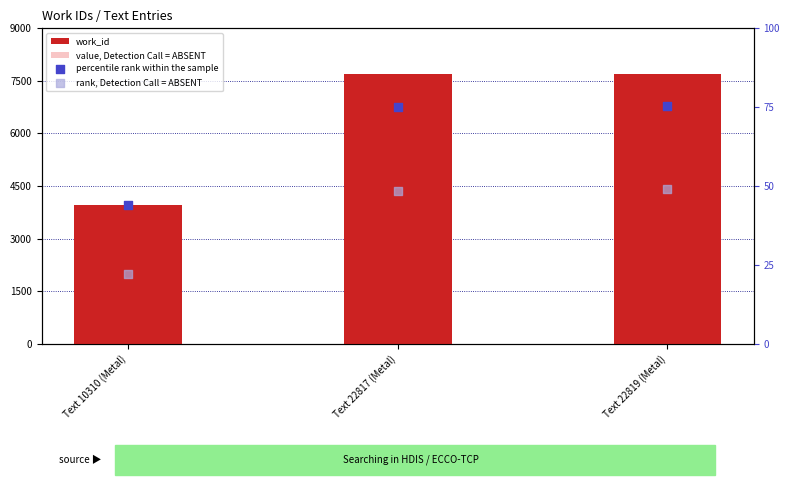

What are all the series names shown in the legend?

work_id, value, Detection Call = ABSENT, percentile rank within the sample, rank, Detection Call = ABSENT